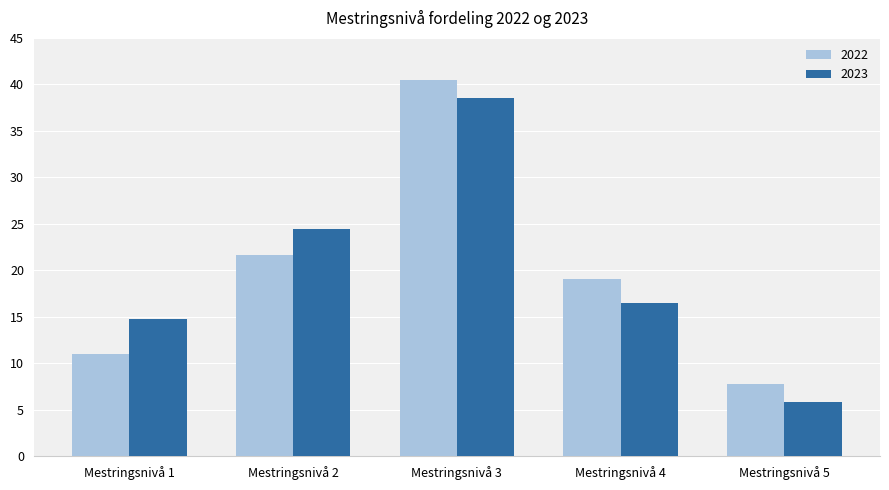

At which label does 2023 reach its minimum?

Mestringsnivå 5